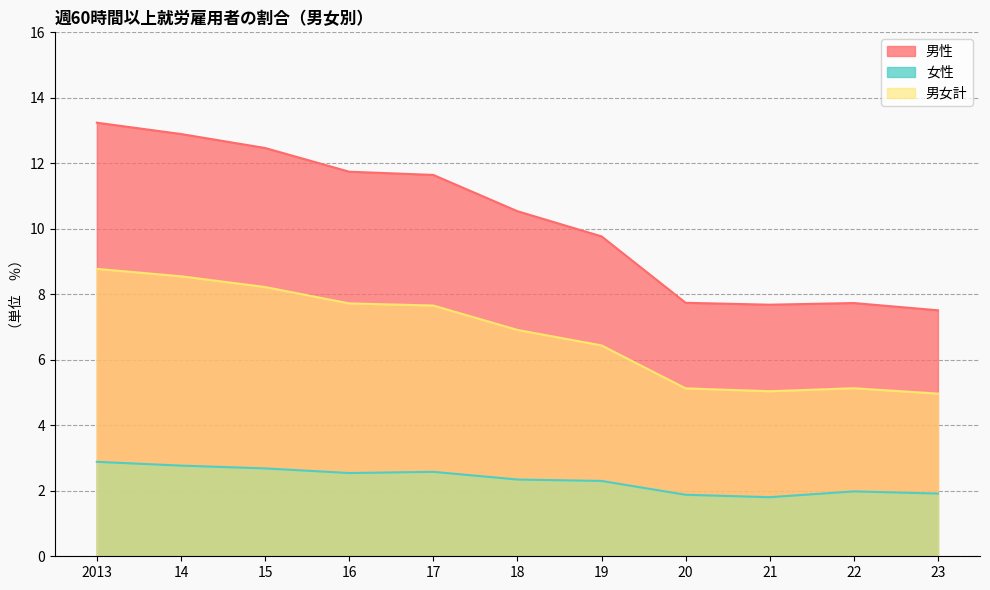

What is the value of the 男女計 point at the 1st from the left?

8.8